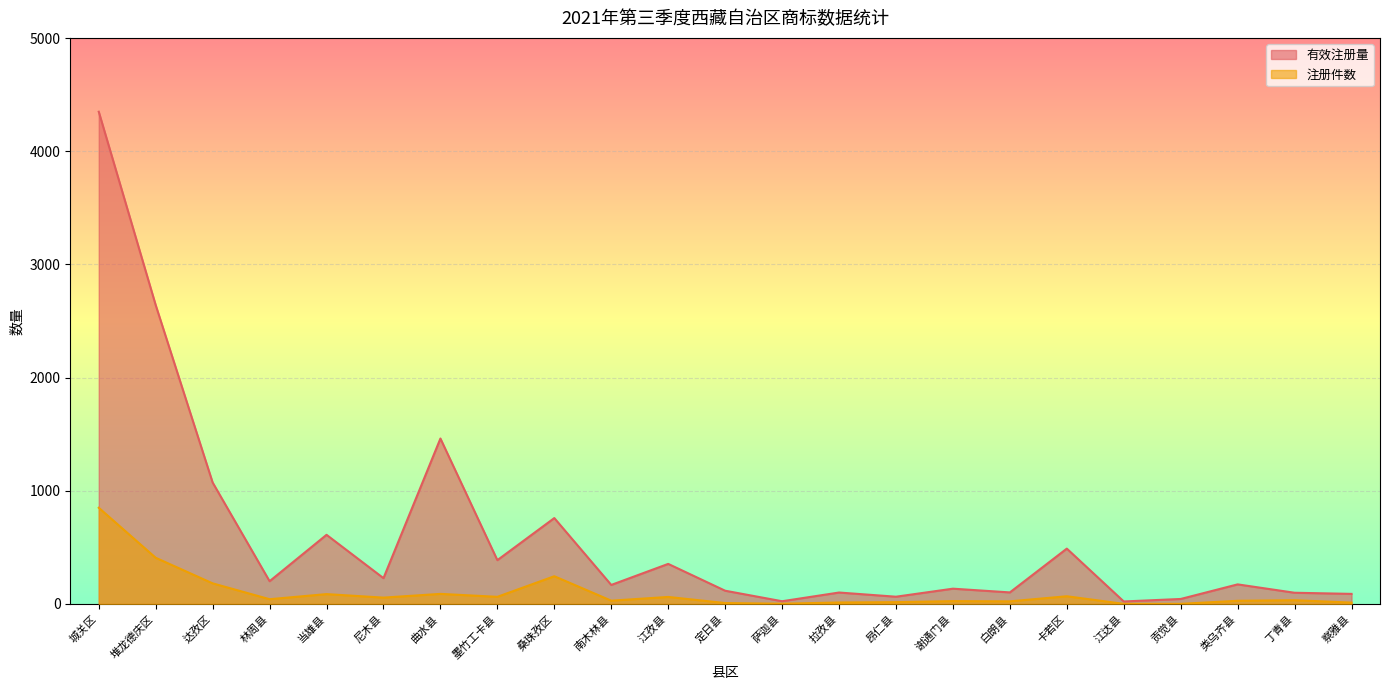

True or false: 注册件数 and 有效注册量 intersect in this chart.

False